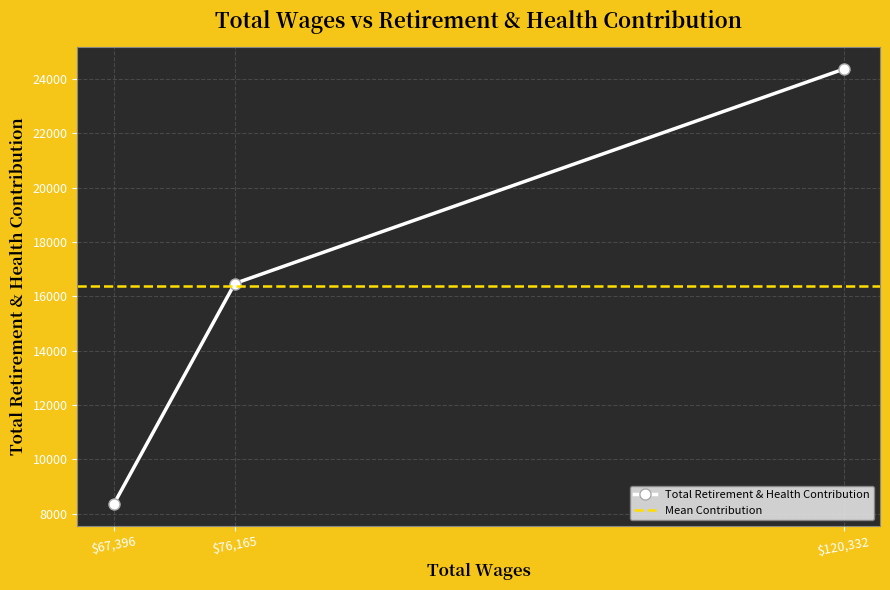

True or false: the data shows 22125 at 76165.0.

False